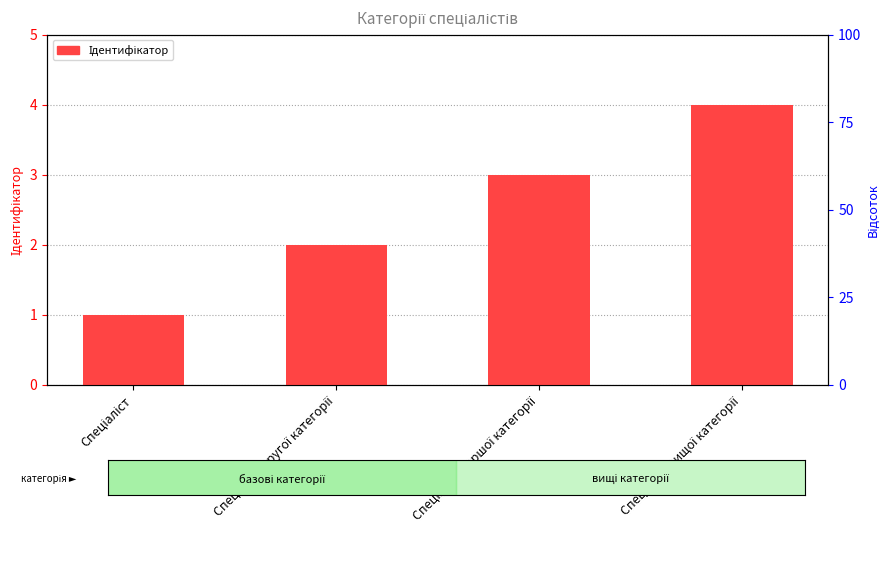

How many values are between 2 and 4?

3